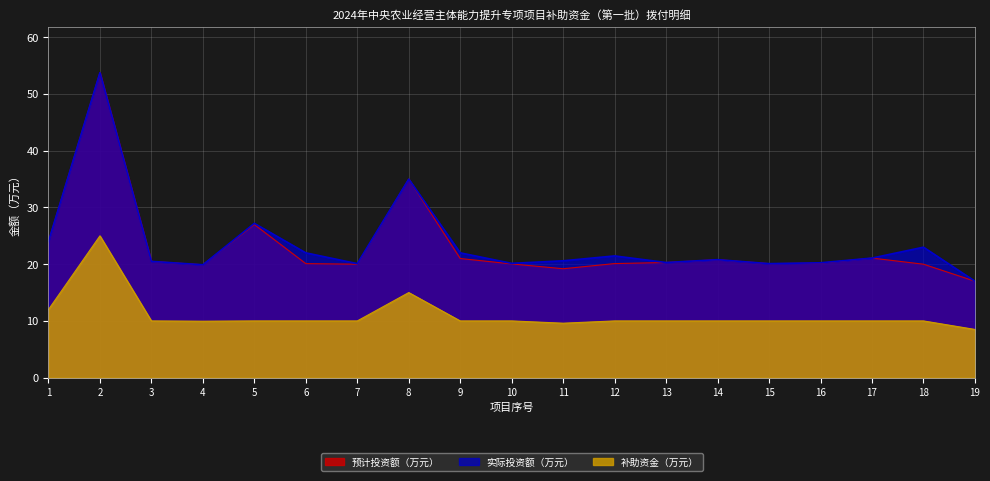

Does the chart display data point markers on the line(s)?

No